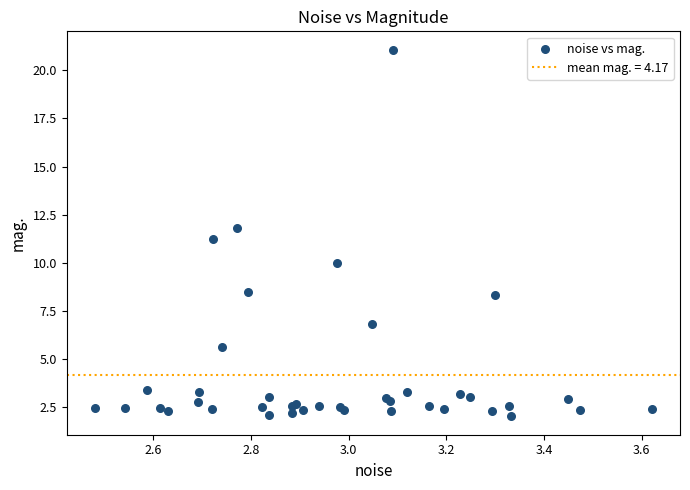

What Y value in the scatter plot is closest to 11?

11.2